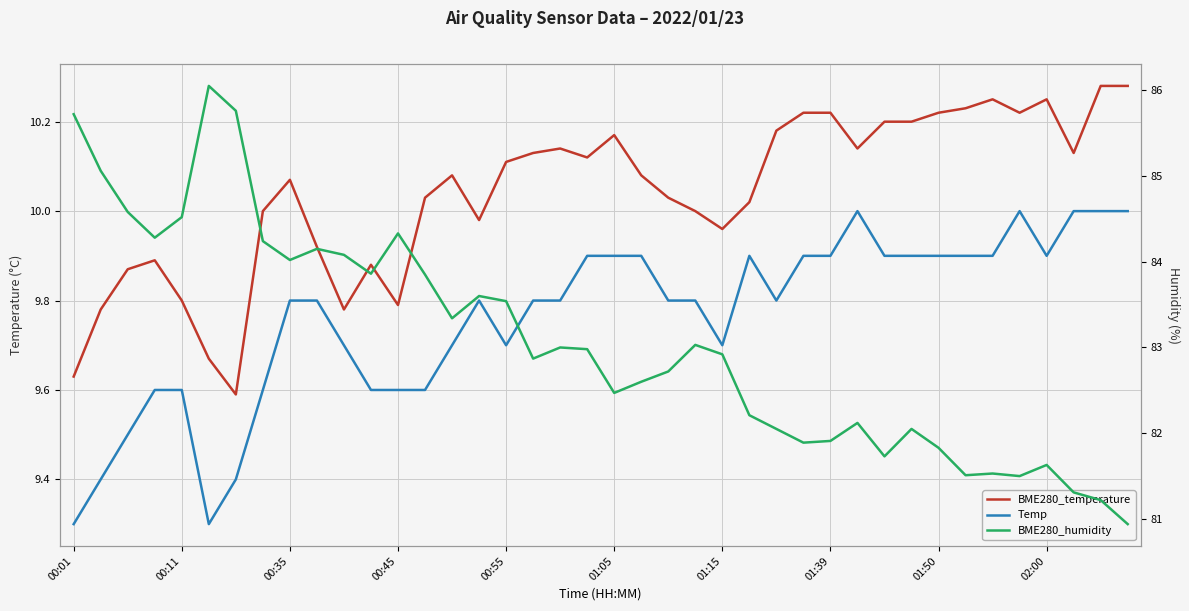

True or false: BME280_humidity has more than 0 points higher than both neighbors.

True